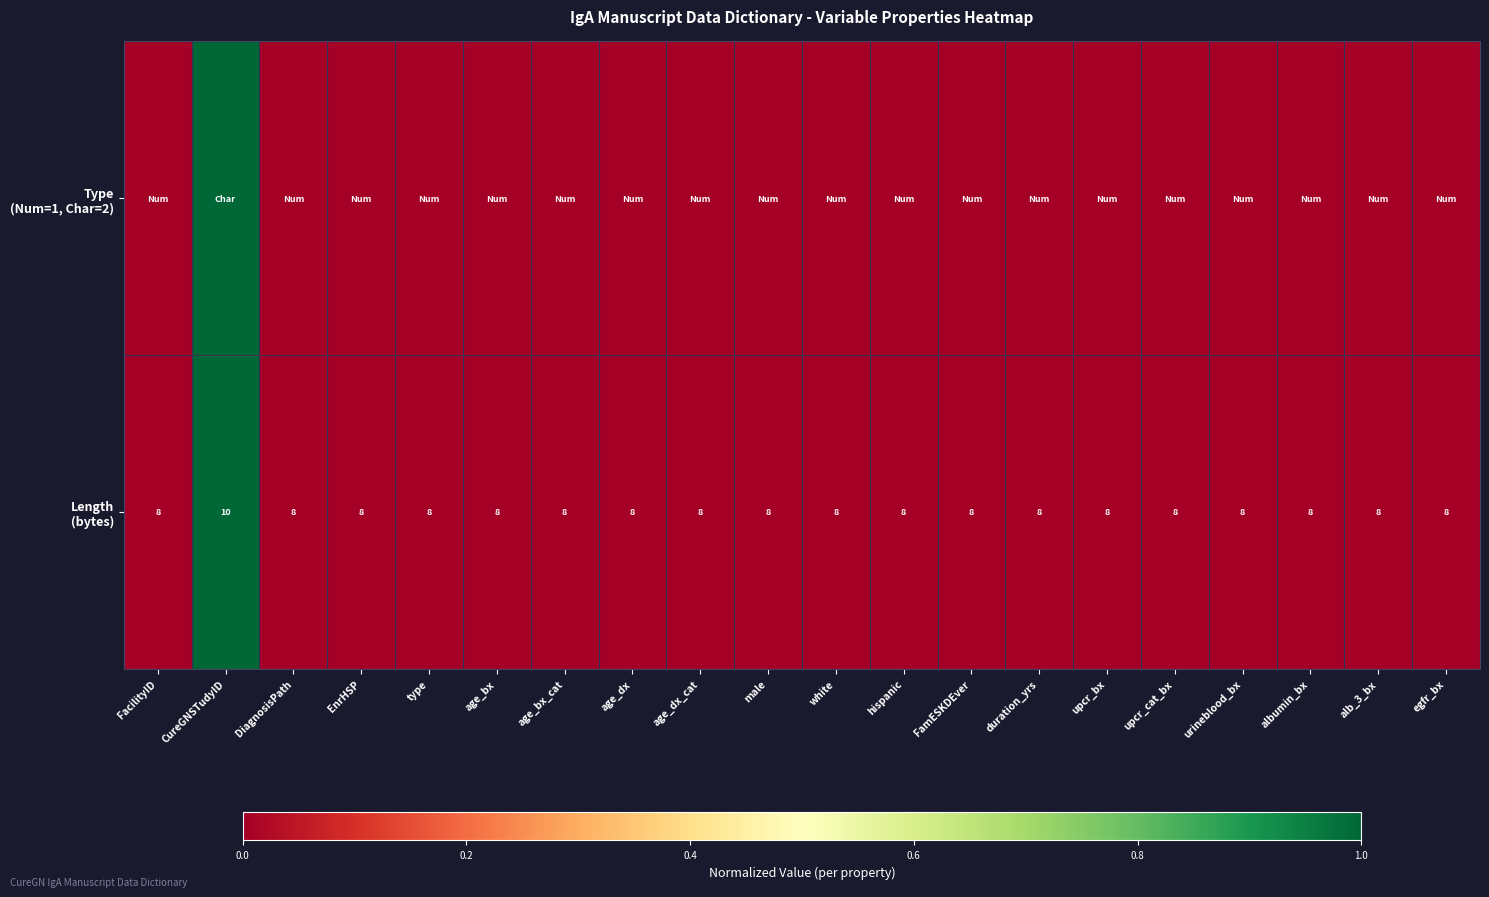

The value of Type (Num=1, Char=2) at duration_yrs is -1. True or false?

False